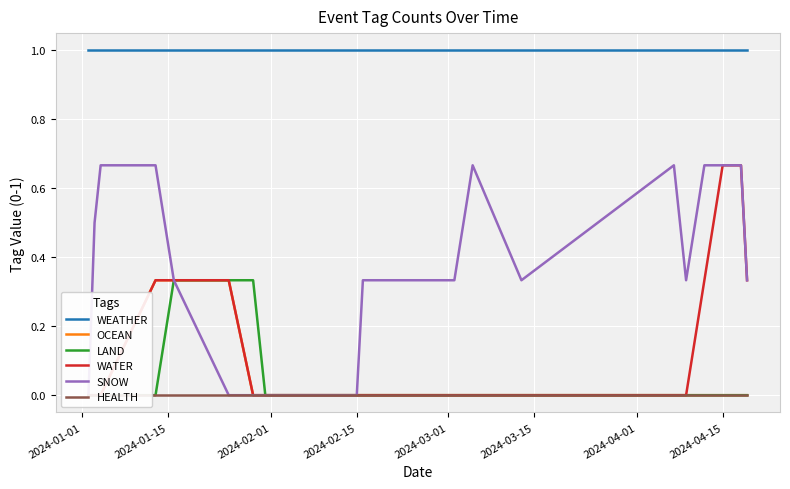

Which series has the largest total across all categories?

WEATHER